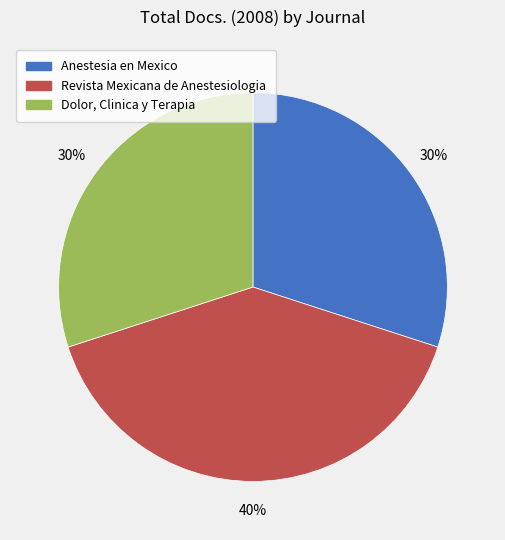

Does Anestesia en Mexico represent more than half of the total?

No